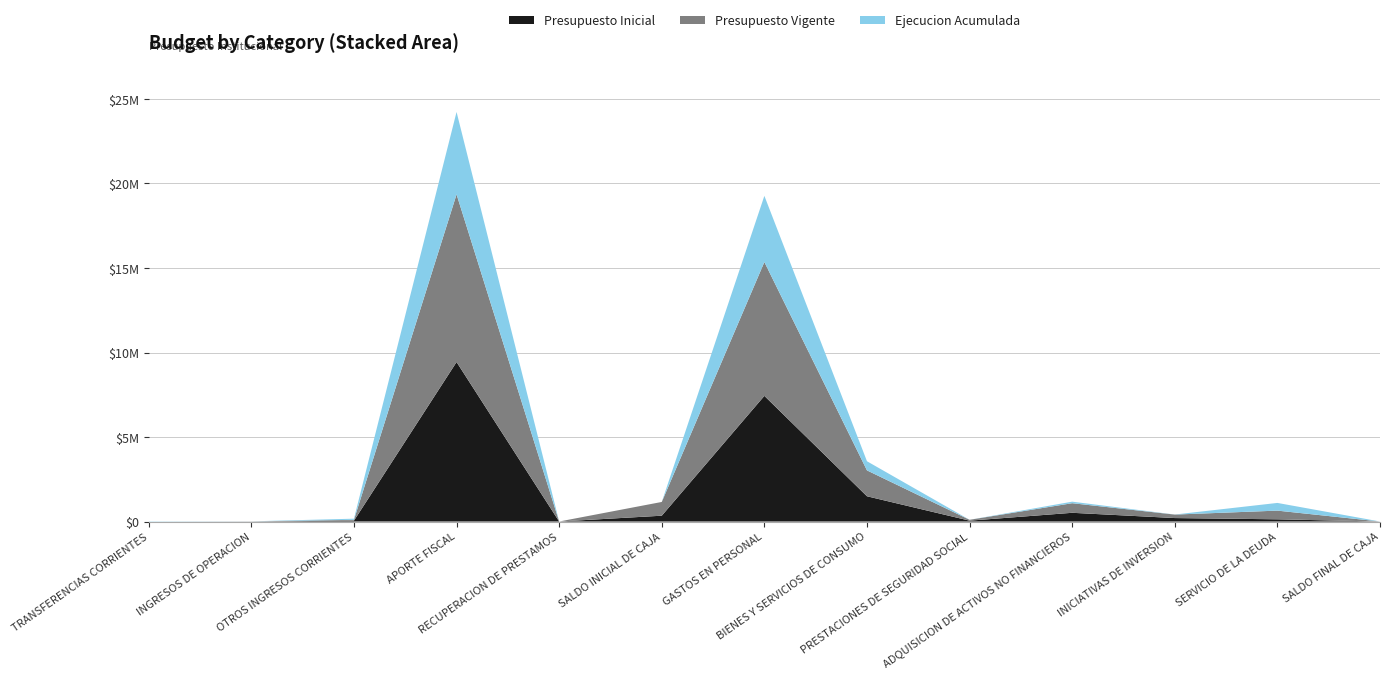

Reading left to right, what are all the values shown in this chart?

Presupuesto Inicial: 0	4311	50366	9435669	600	344868	7434262	1494865	51400	517176	205600	131511	1000
Presupuesto Vigente: 0	4311	50366	9920344	600	813666	7918937	1531041	51400	567176	205600	514133	1000
Ejecucion Acumulada: 15895	2094	67332	4874690	2	0	3914824	540584	0	90976	3000	455197	0